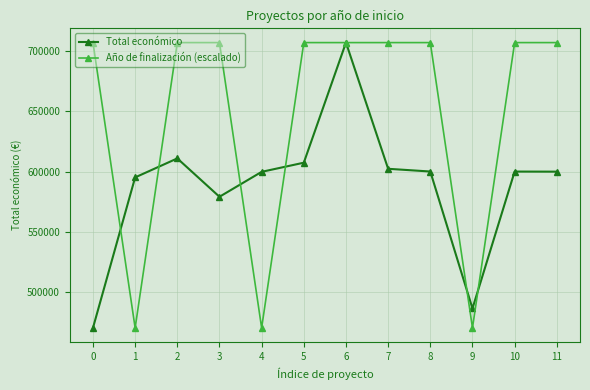

List the series in order of their overall mean, lowest first.

Total económico, Año de finalización (escalado)